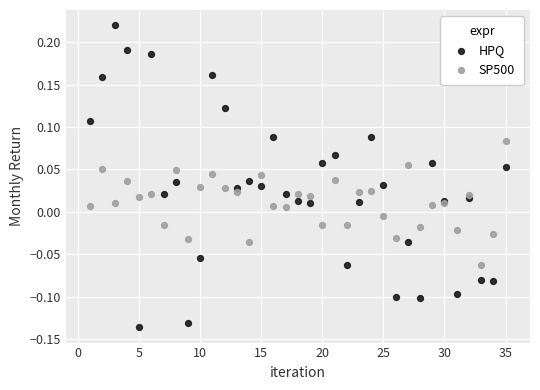

Which series reaches the maximum Y coordinate?

HPQ